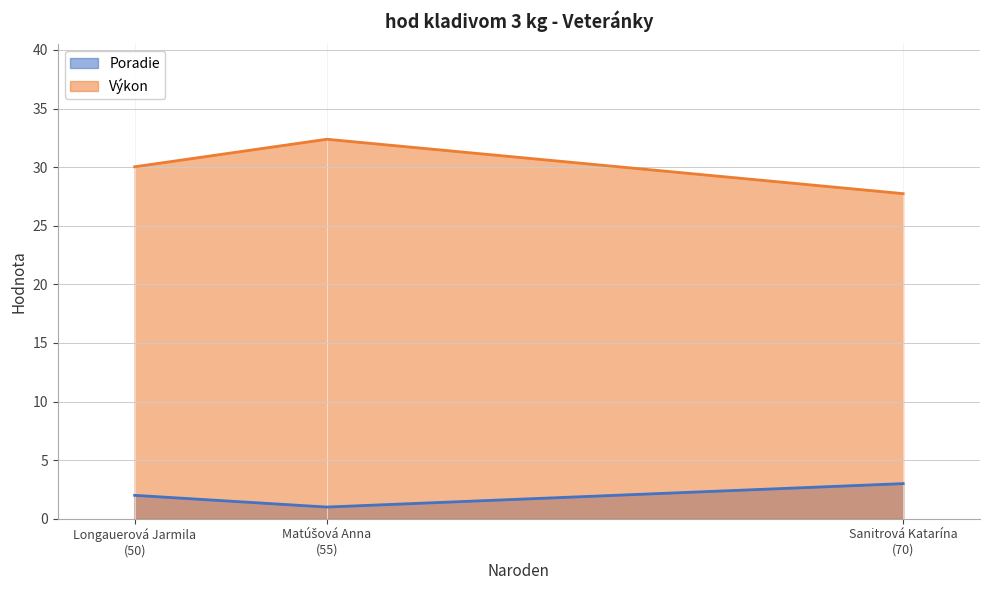

What is the average value of the Poradie series?

2.0